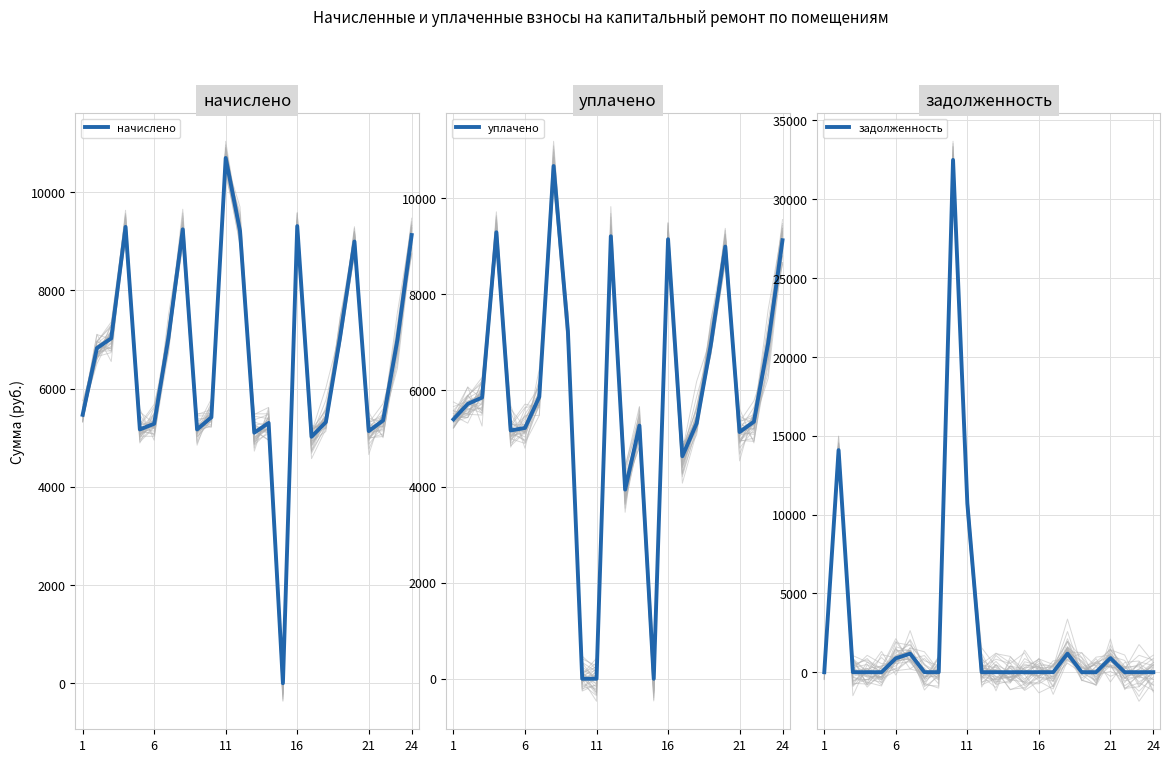

True or false: задолженность has more than 0 points higher than both neighbors.

True